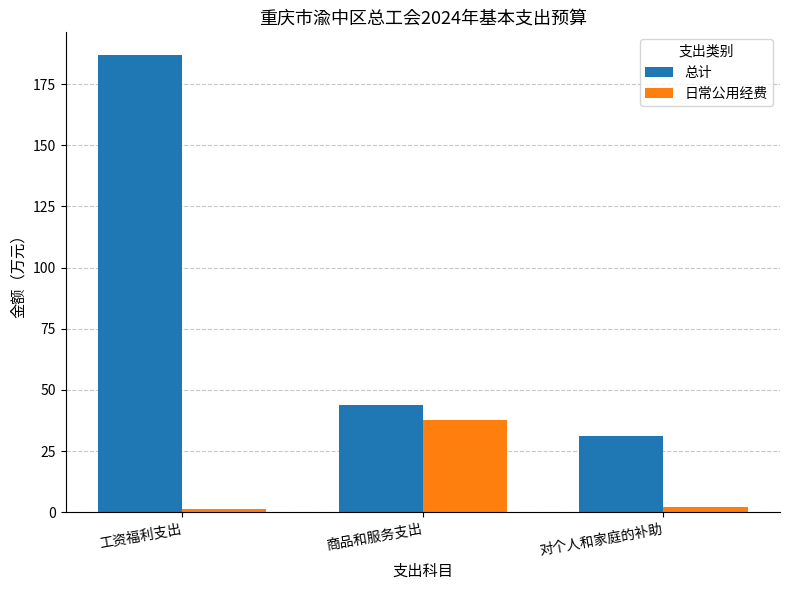

What are all the series names shown in the legend?

总计, 日常公用经费